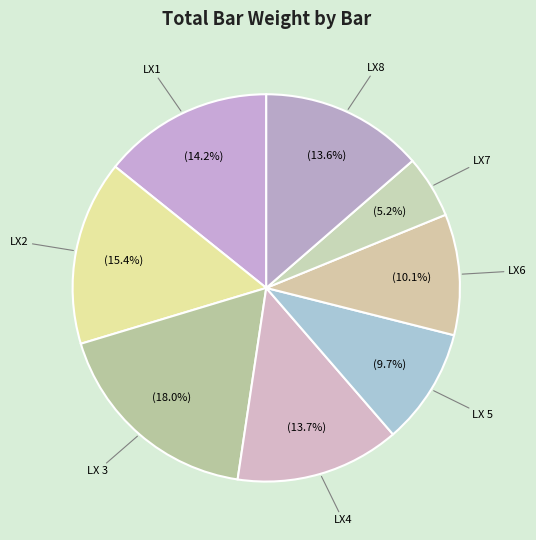

Between LX6 and LX 3, which is larger?

LX 3